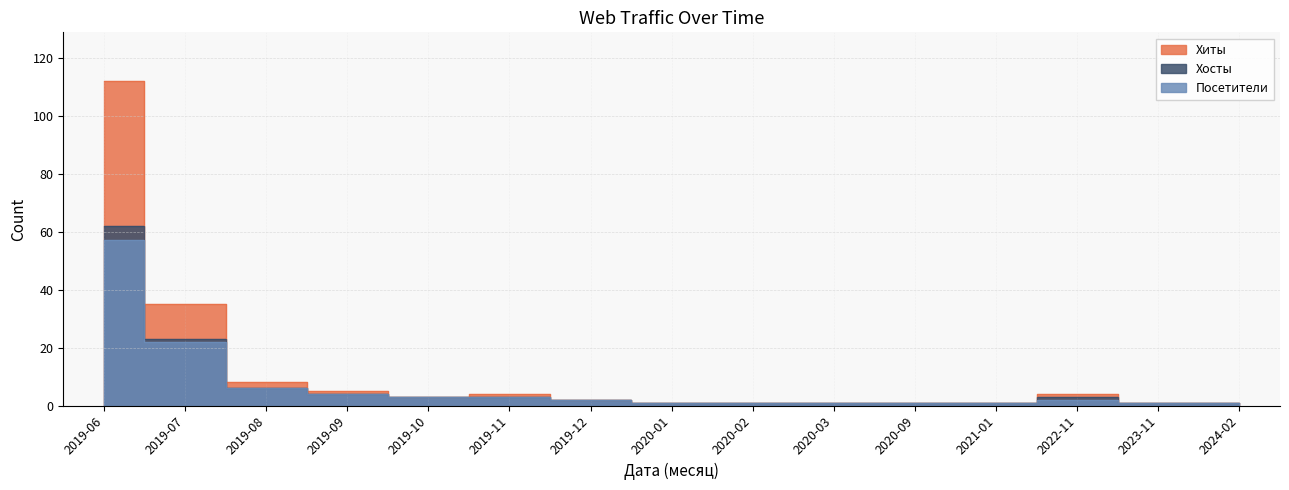

Rank the series by their maximum value, from highest to lowest.

Хиты, Хосты, Посетители